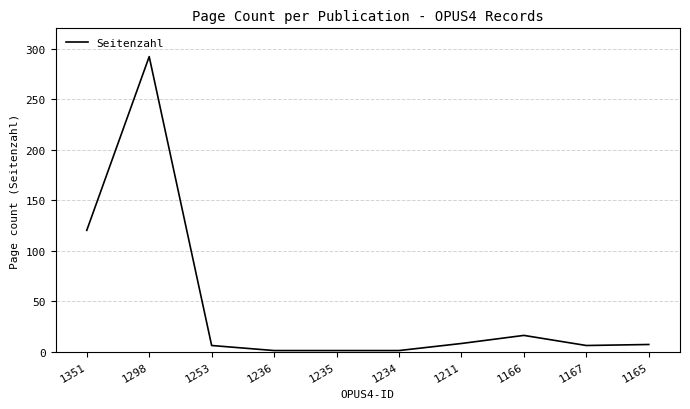

What is the maximum value shown in the chart?

292